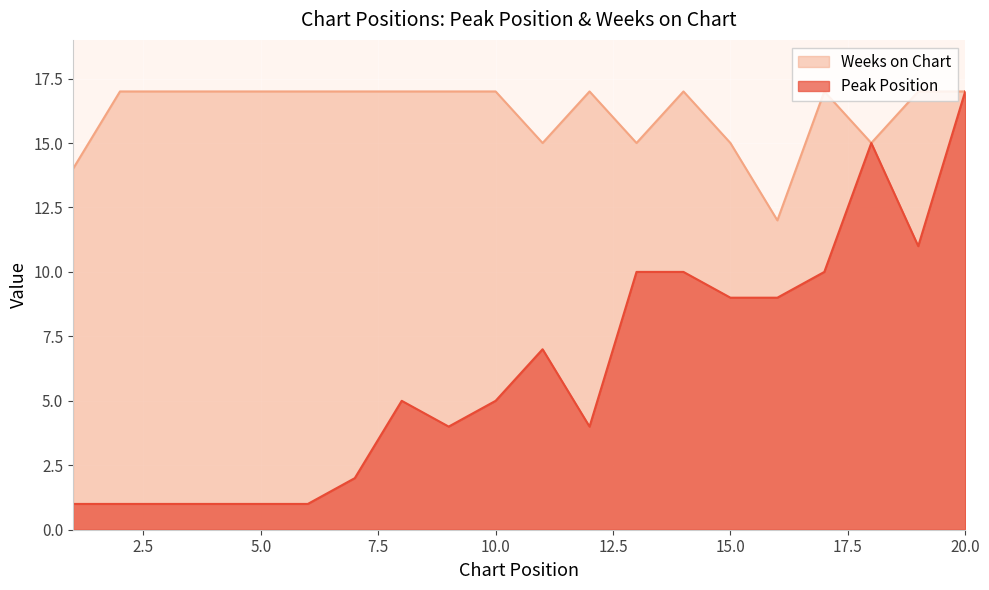

Reading right to left, what are all the values shown in this chart?

Peak Position: 17	11	15	10	9	9	10	10	4	7	5	4	5	2	1	1	1	1	1	1
Weeks on Chart: 17	17	15	17	12	15	17	15	17	15	17	17	17	17	17	17	17	17	17	14